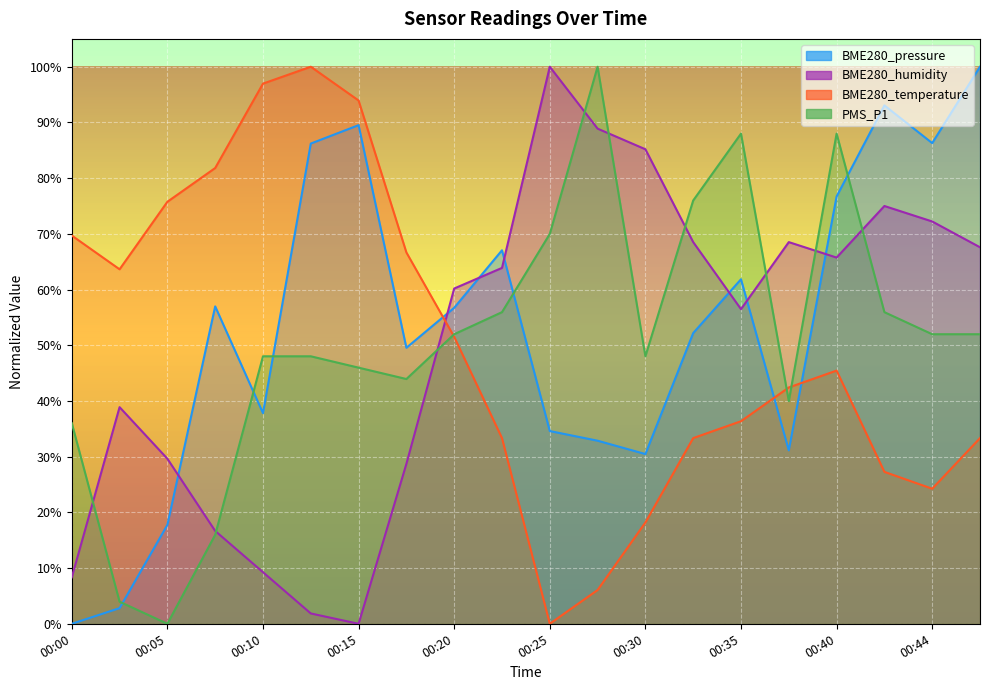

How many data points in BME280_temperature are above 45?

10